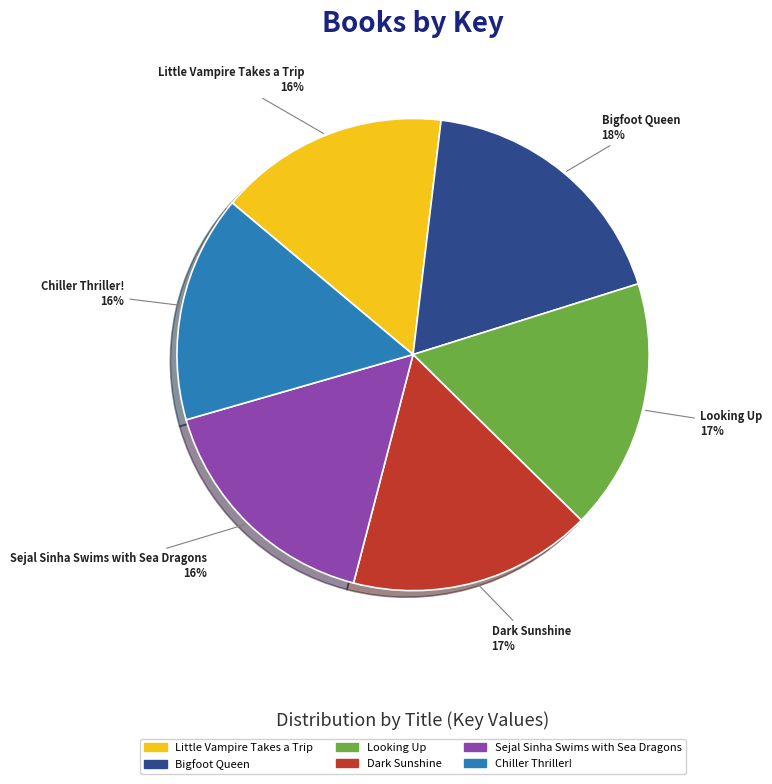

Which slice is the largest?

Bigfoot Queen